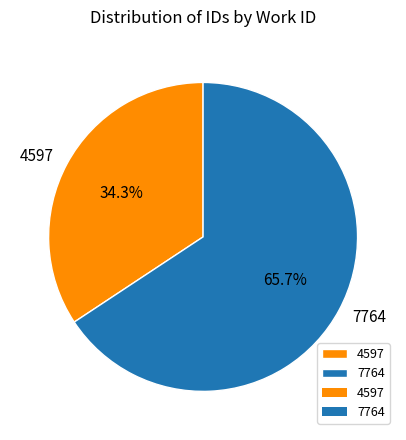

To the nearest percent, what is the average slice percentage?

50%